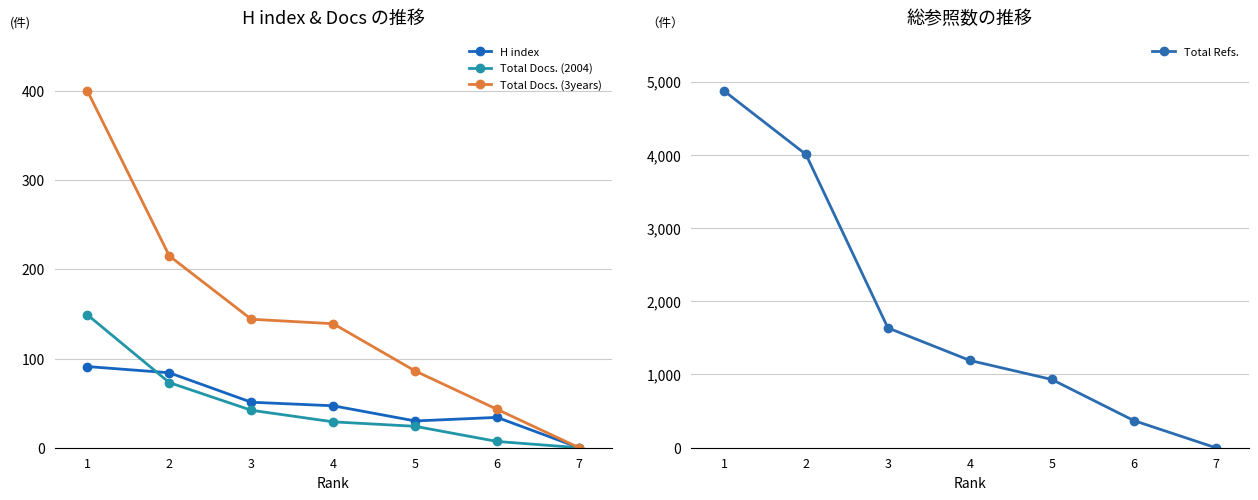

How many positive values does the Total Refs. series have?

6